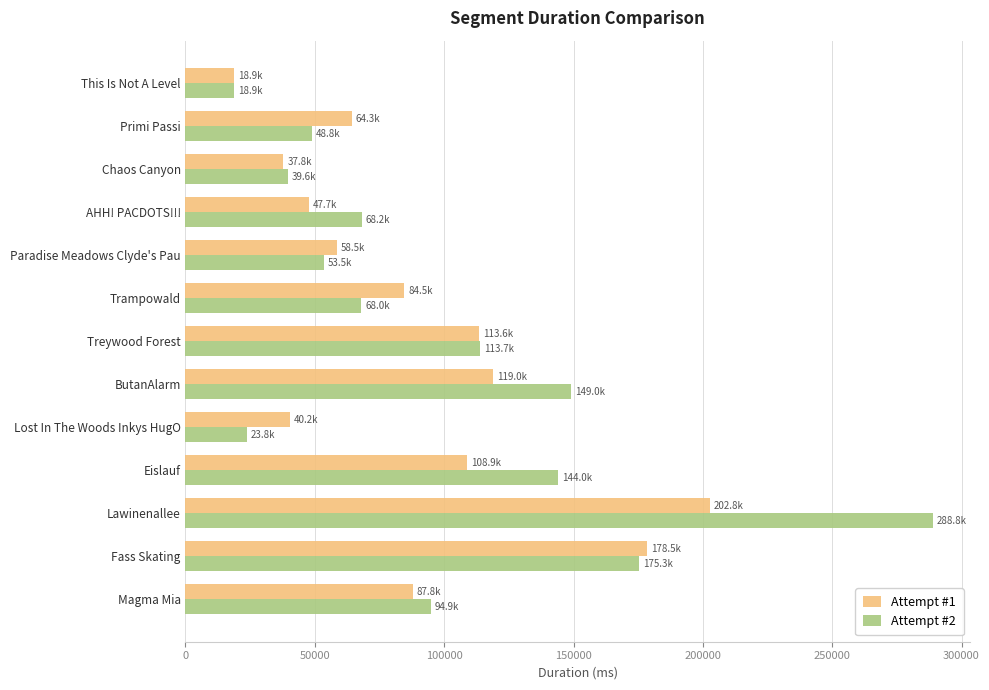

The Attempt #2 series shows 23883 at Primi Passi. True or false?

False